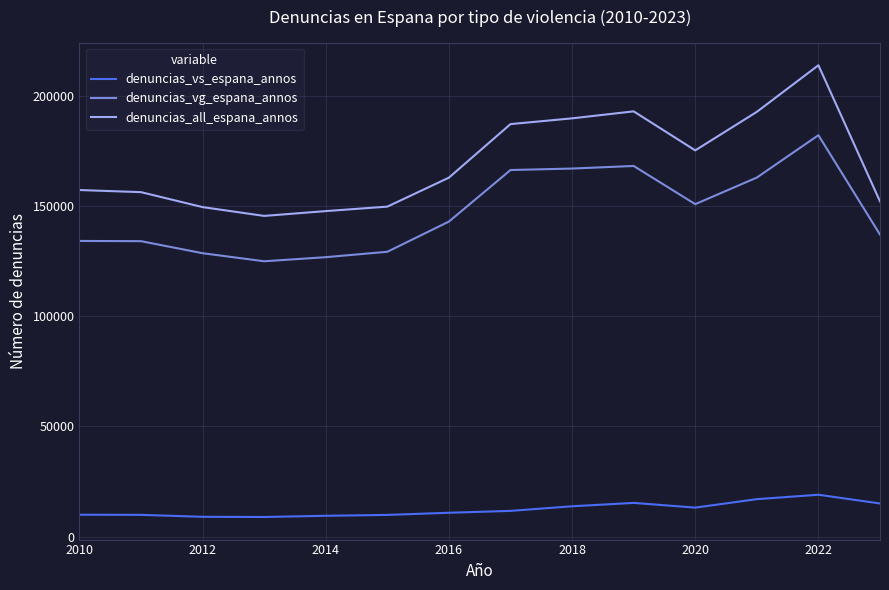

What is the minimum value shown in the chart?

8923